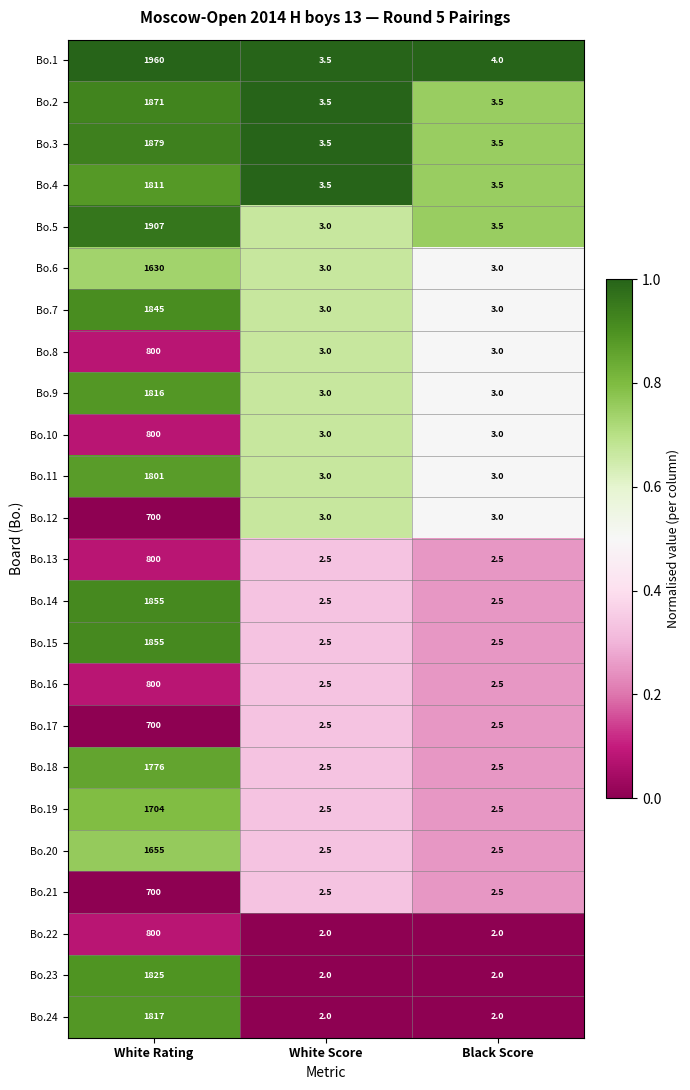

The Bo.7 series shows 5.4 at White Score. True or false?

False